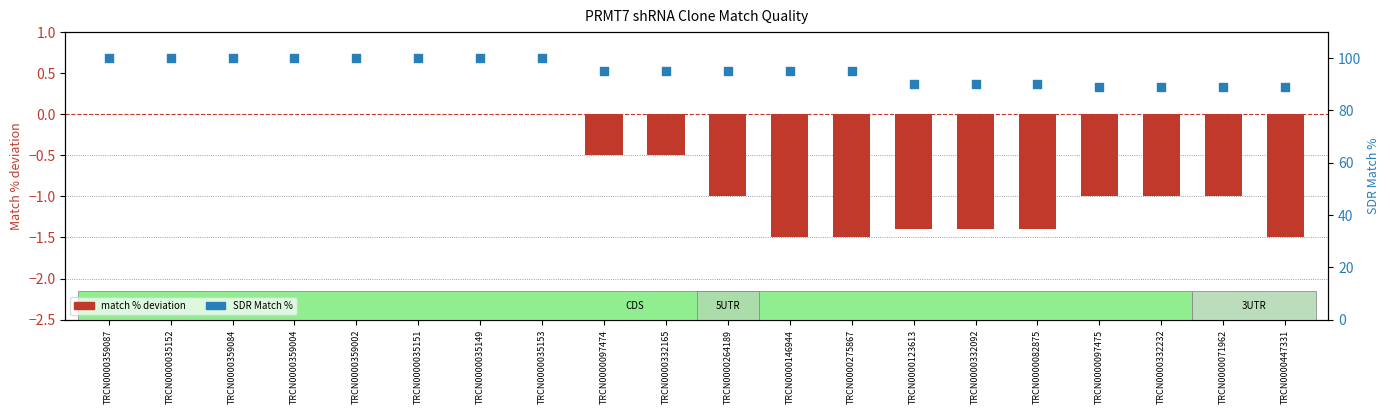

Which series has the largest total across all categories?

SDR Match %